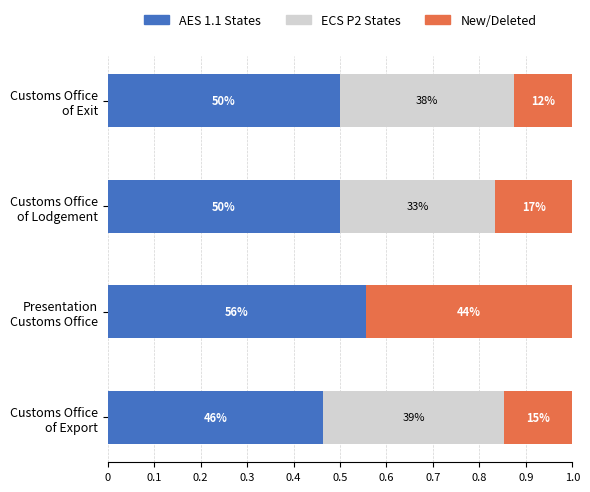

What is the average value of the ECS P2 States series?

0.3